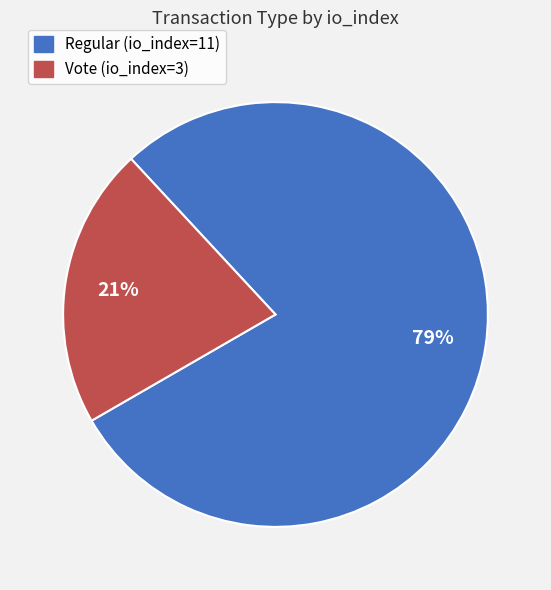

Combined, do Vote (io_index=3) and Regular (io_index=11) account for over 50%?

Yes